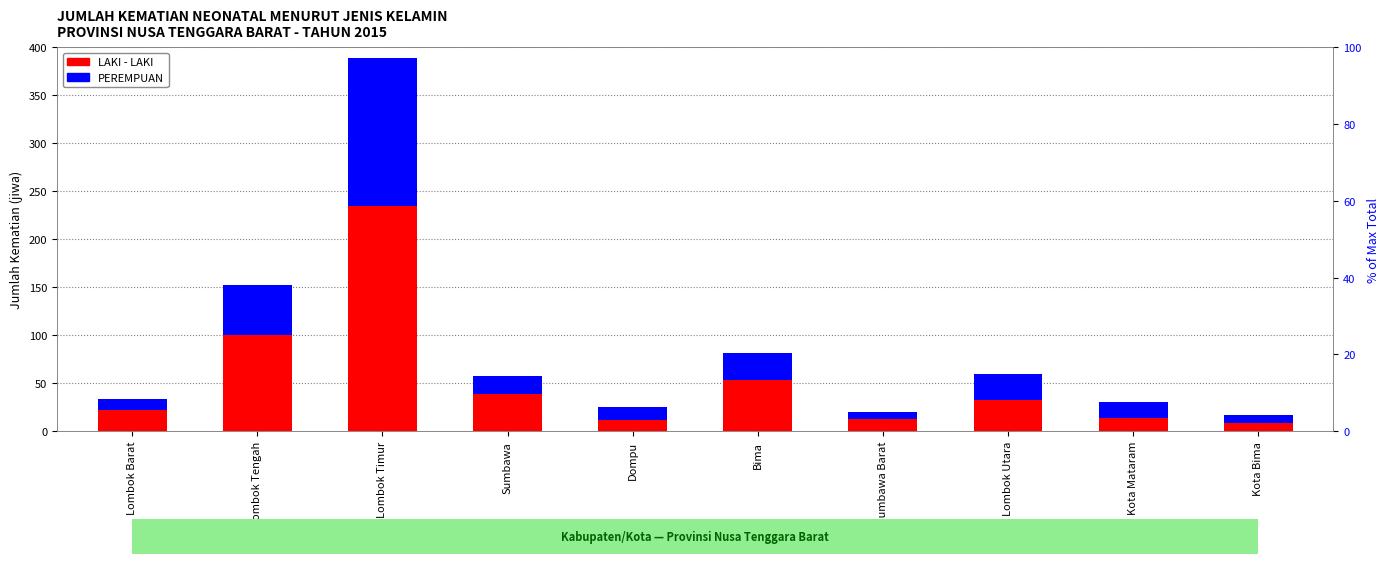

Are the bars horizontal?

No